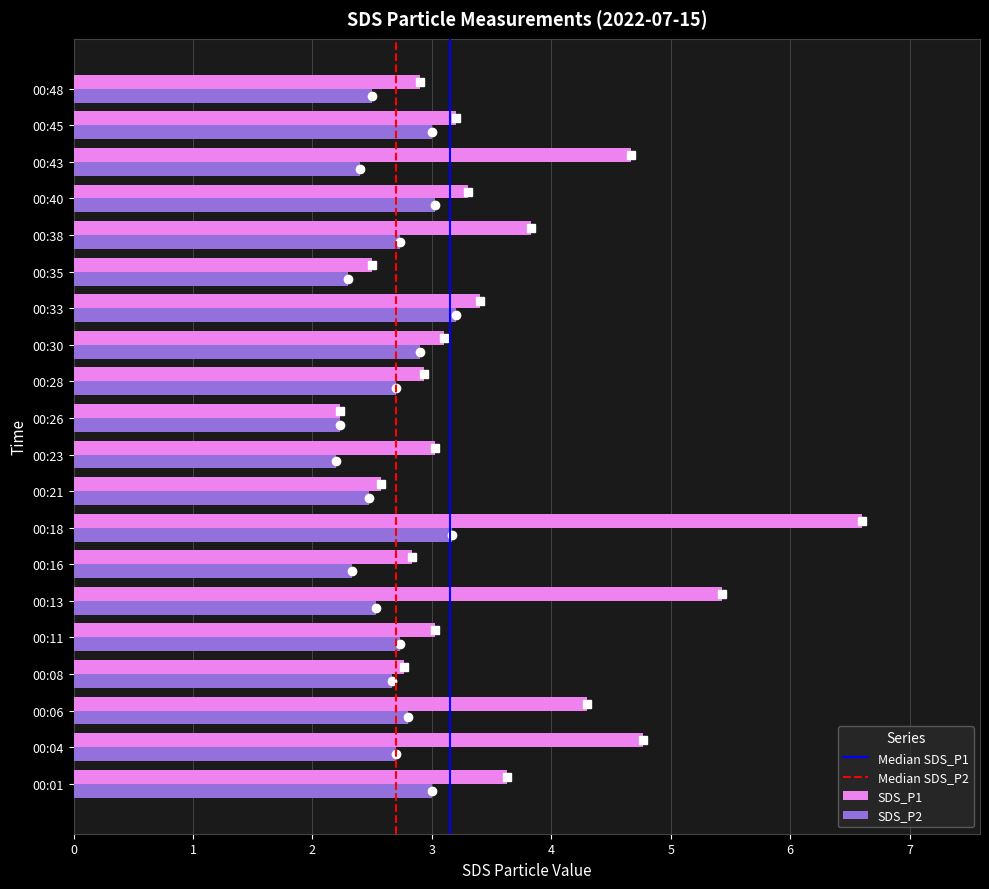

What is the sum of all SDS_P1 values?

71.0